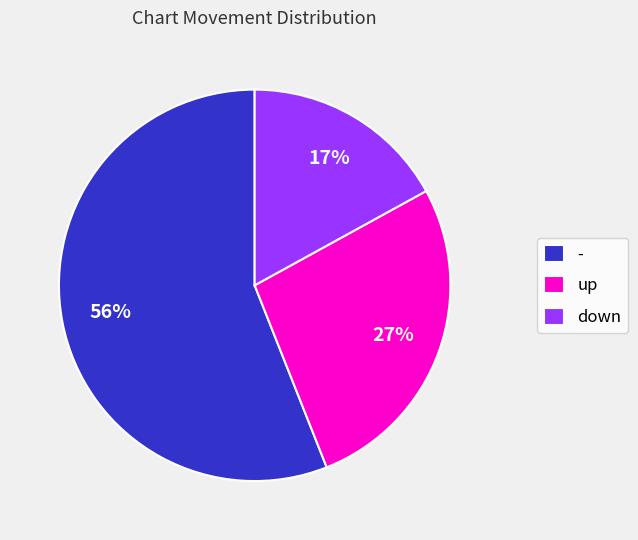

Is there a majority slice in this chart?

Yes